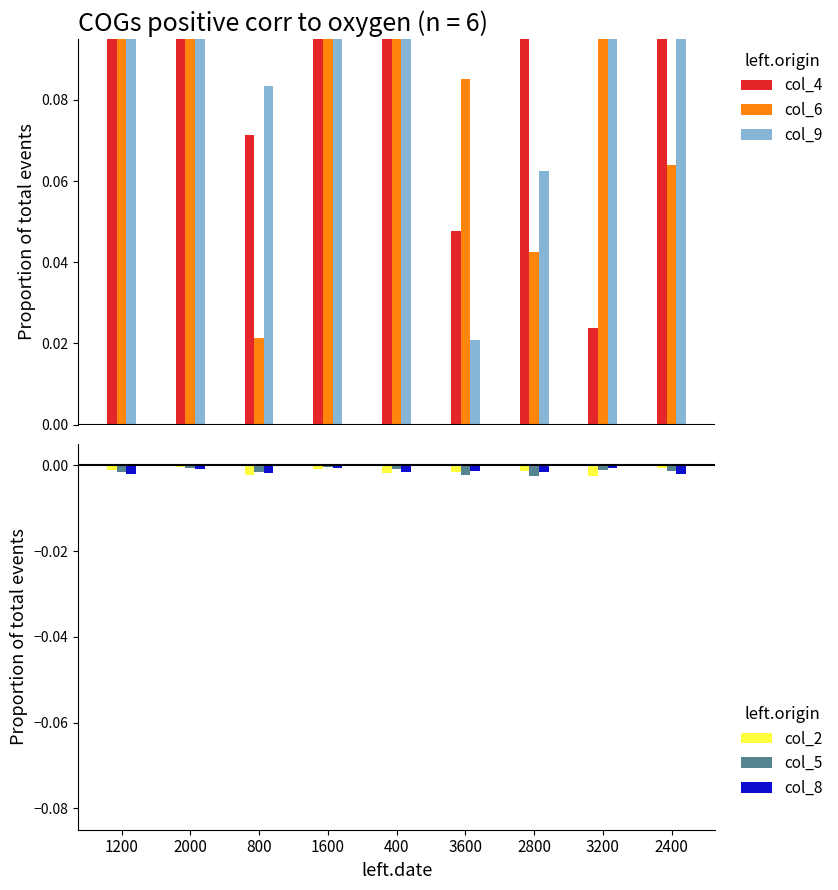

Reading right to left, what are all the values shown in this chart?

col_4: 0.2	0.0	0.2	0.0	0.1	0.1	0.1	0.1	0.1
col_6: 0.1	0.1	0.0	0.1	0.2	0.1	0.0	0.2	0.1
col_9: 0.2	0.1	0.1	0.0	0.2	0.1	0.1	0.1	0.1
col_2: -0.0	-0.0	-0.0	-0.0	-0.0	-0.0	-0.0	-0.0	-0.0
col_5: -0.0	-0.0	-0.0	-0.0	-0.0	-0.0	-0.0	-0.0	-0.0
col_8: -0.0	-0.0	-0.0	-0.0	-0.0	-0.0	-0.0	-0.0	-0.0